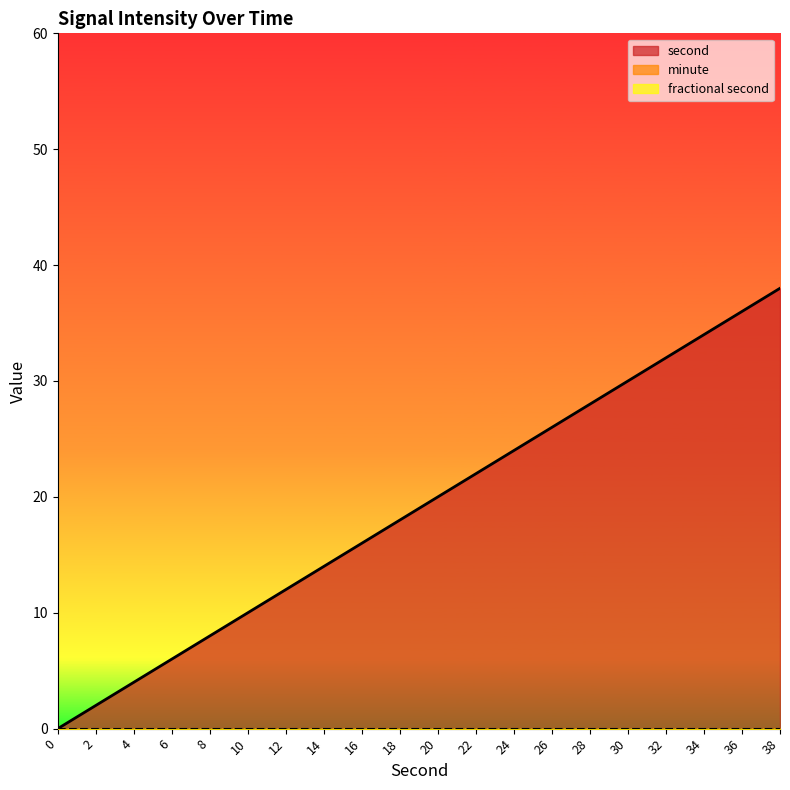

True or false: minute and fractional second intersect in this chart.

False